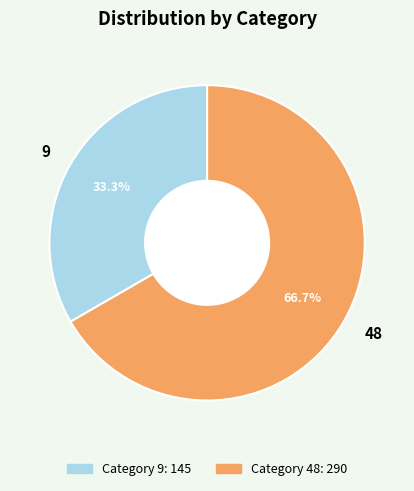

Is it true that 48 is 55% of the pie?

False